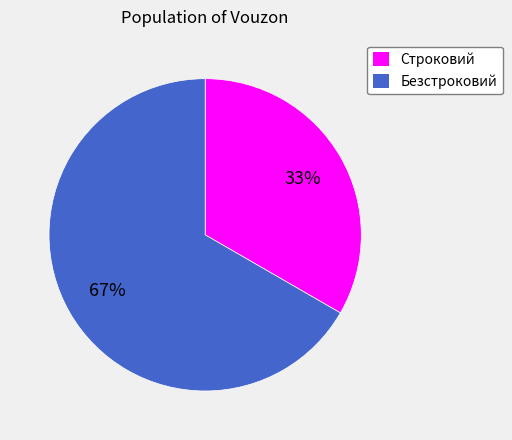

What is the smallest slice in the pie chart?

Строковий